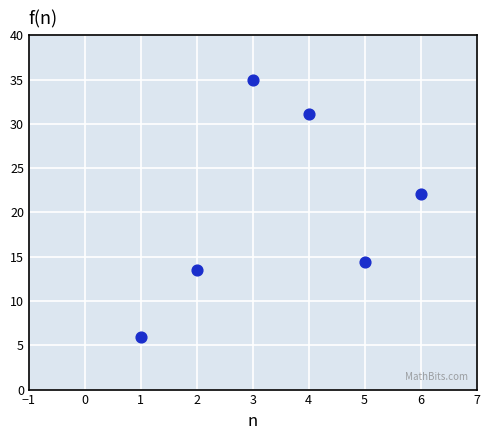

What is the average X value?

3.5